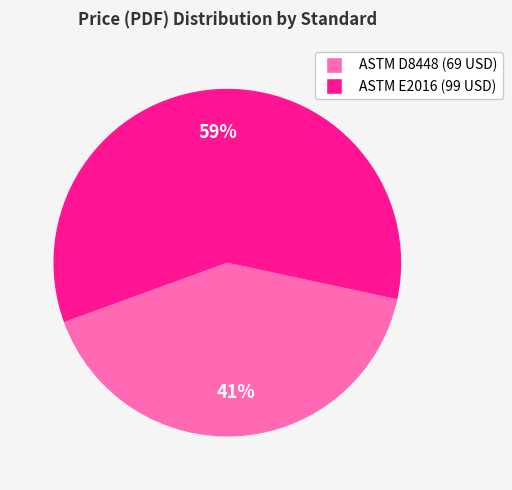

Does any single category account for the majority?

Yes